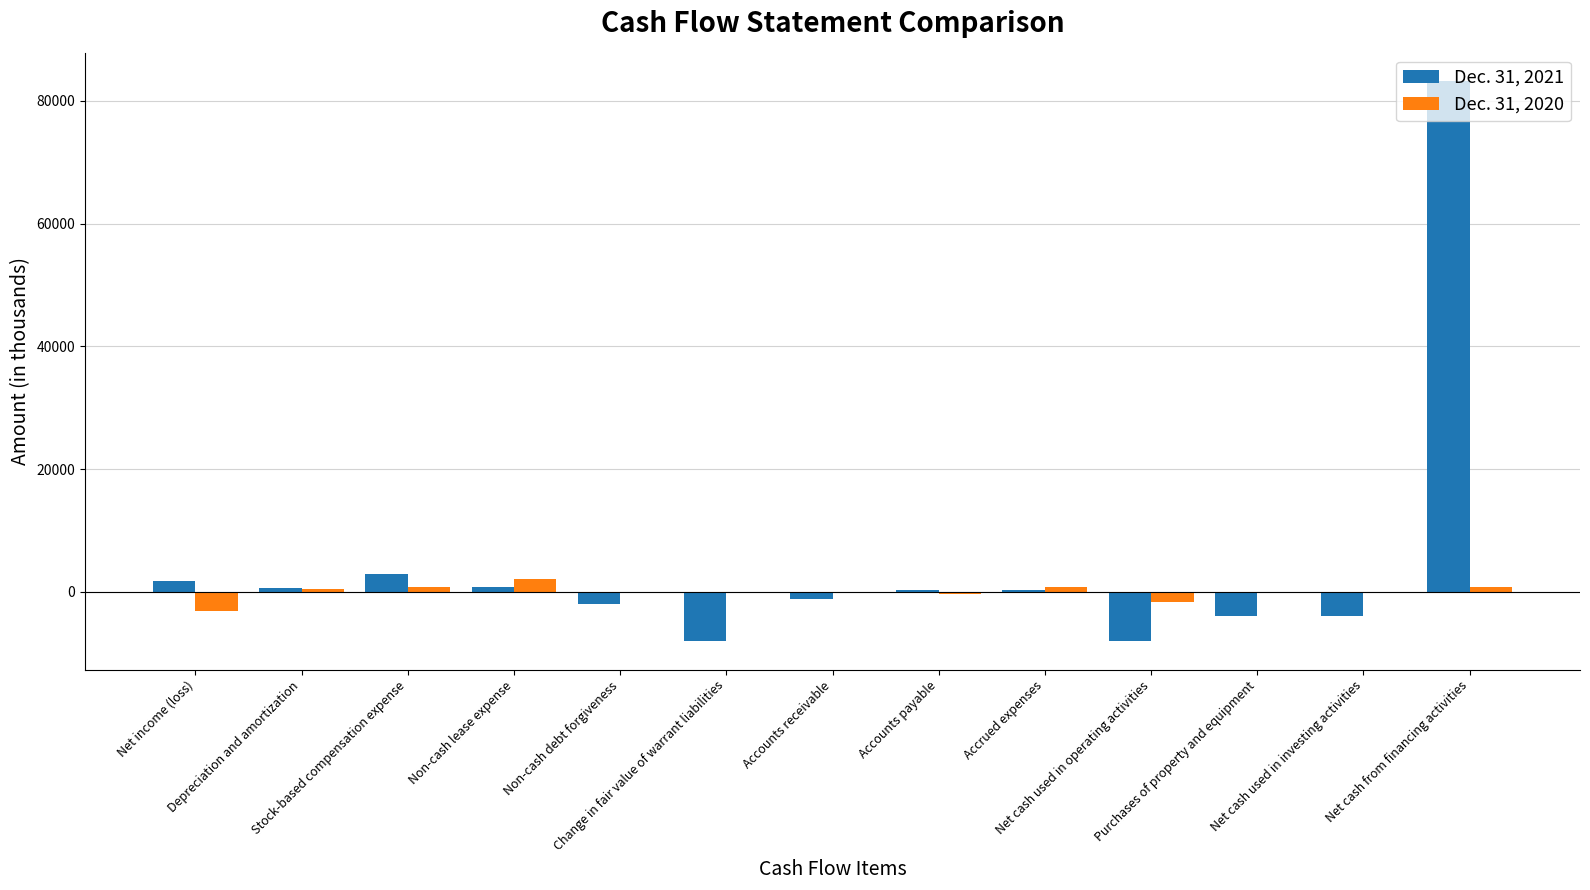

Count the number of data series in this chart.

2